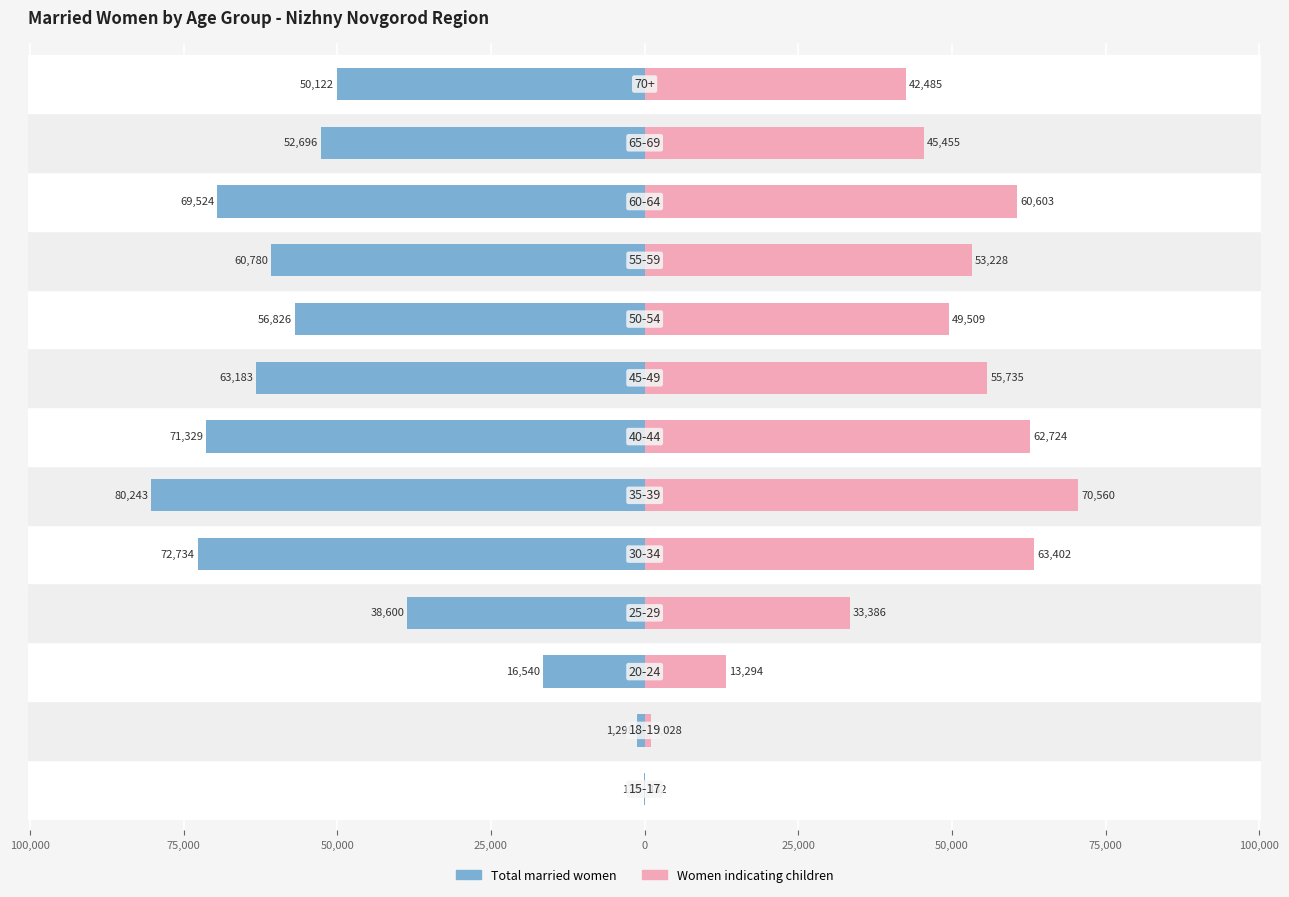

Which series changed the most between 125,000 and 50,000?

Total married women